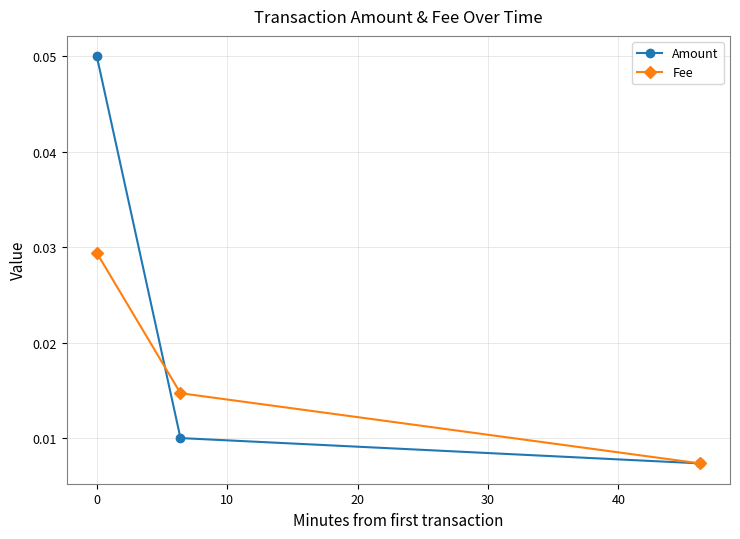

Does the chart display data point markers on the line(s)?

Yes